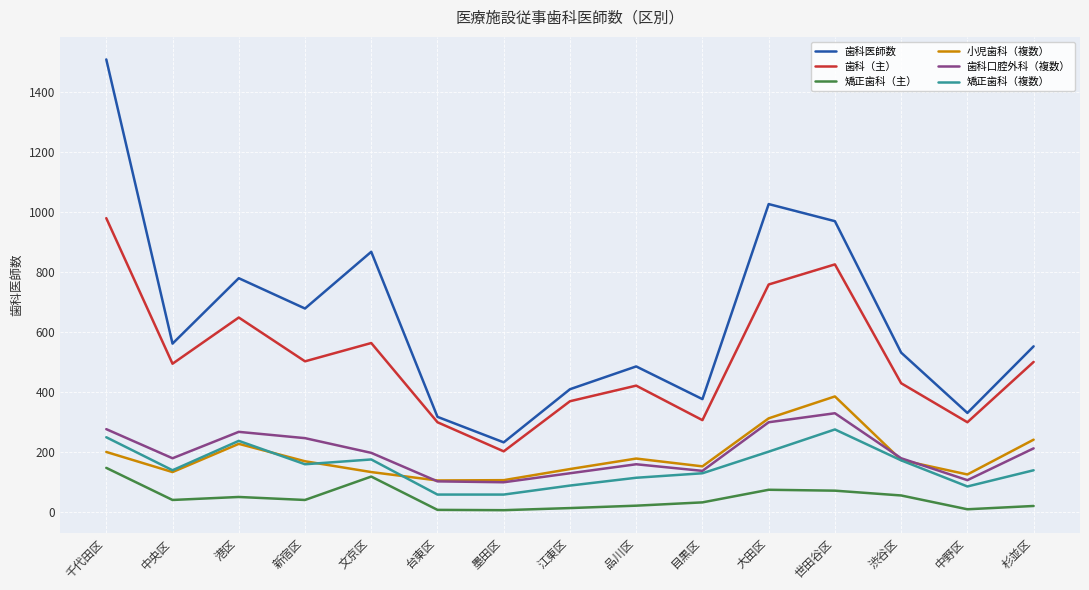

True or false: 小児歯科（複数） and 歯科医師数 intersect in this chart.

False